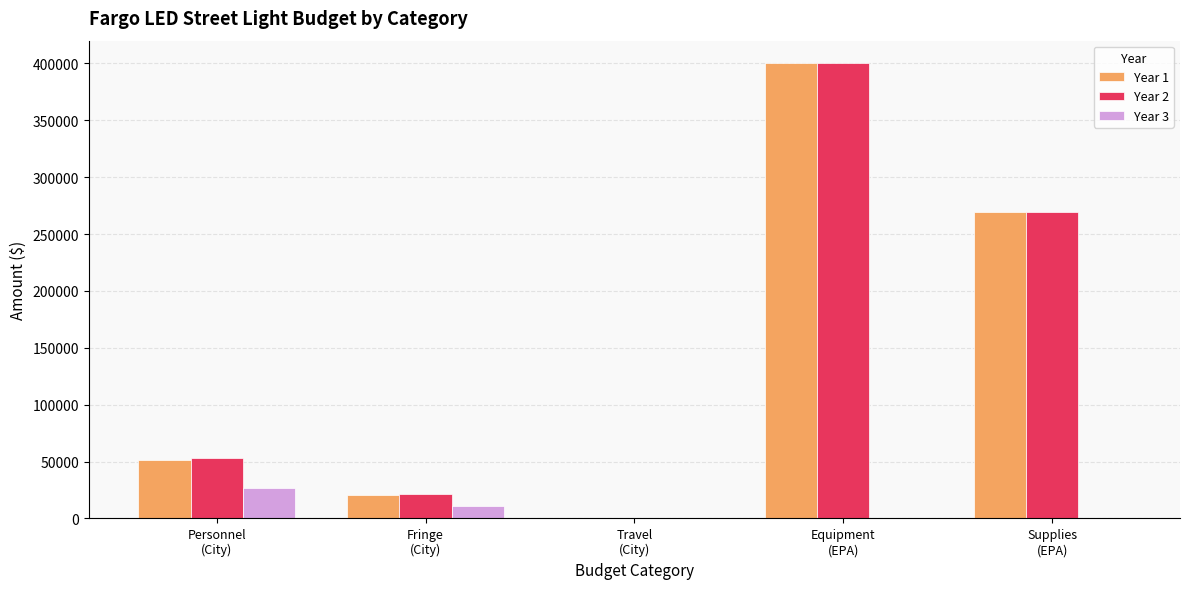

How many groups of bars are there?

5